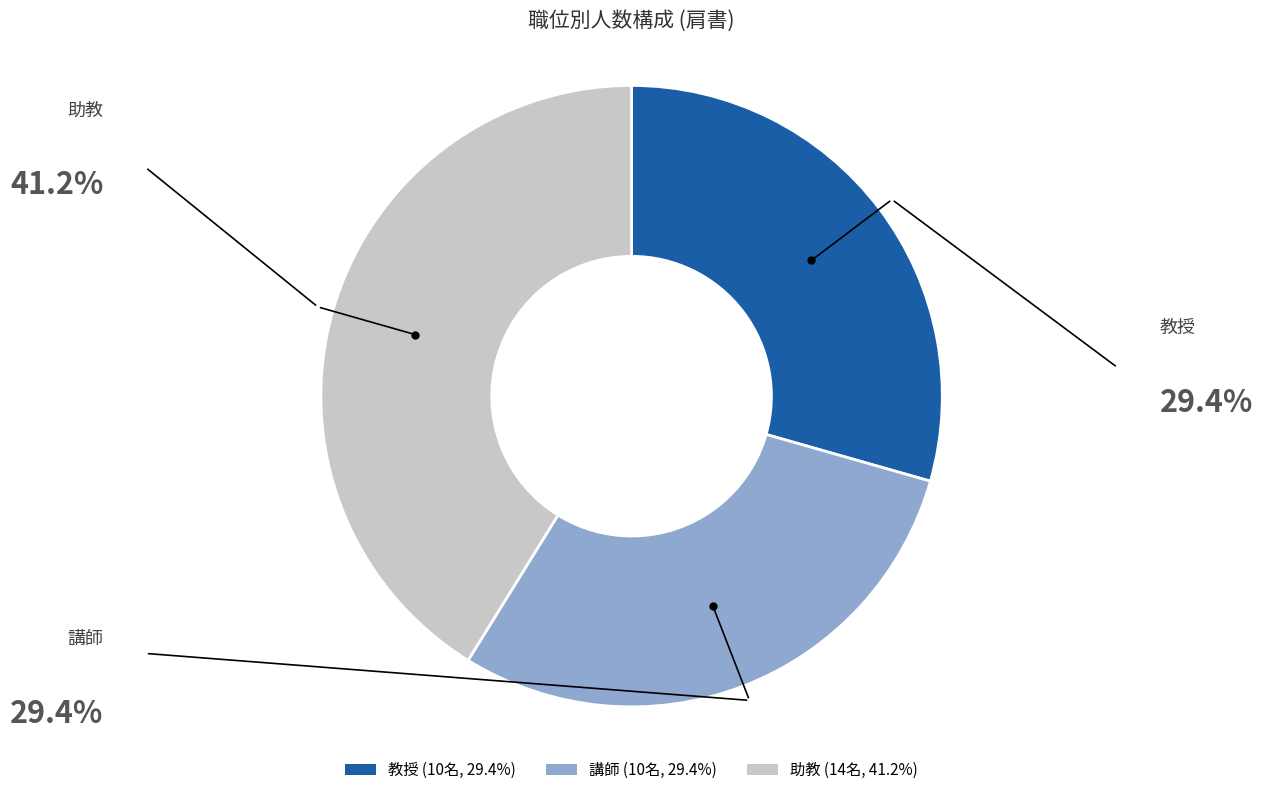

Combined, do 助教 (14名, 41.2%) and 教授 (10名, 29.4%) account for over 50%?

Yes